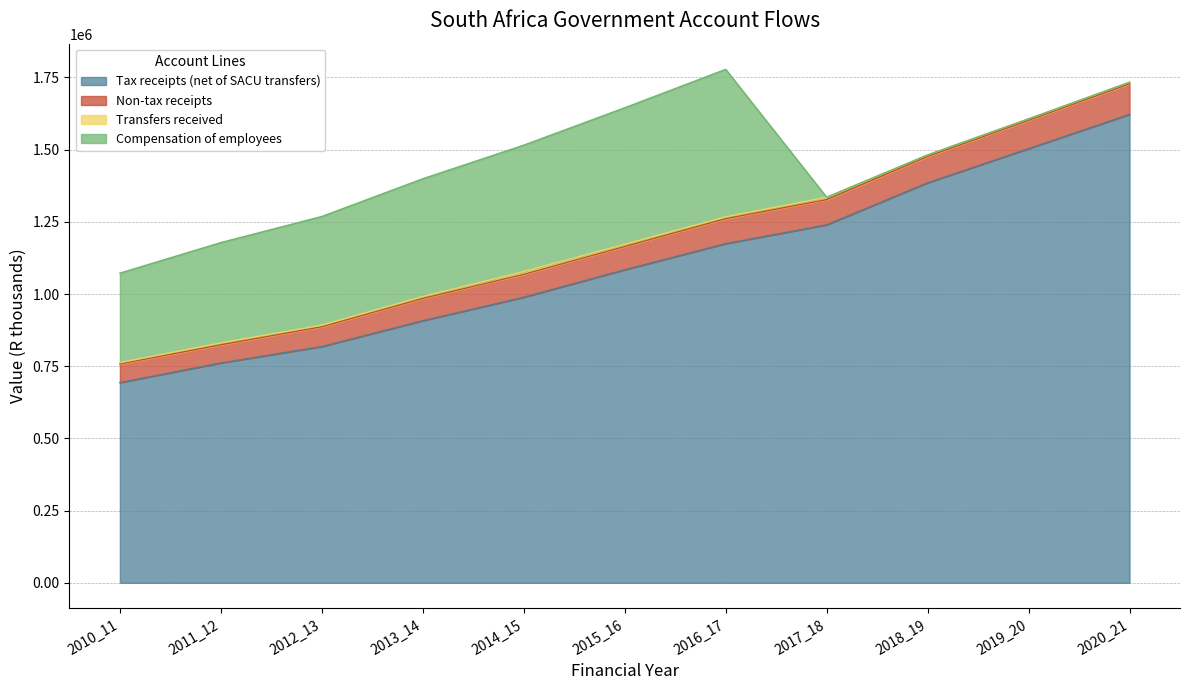

What is the maximum value for Tax receipts (net of SACU transfers)?

1622004.5